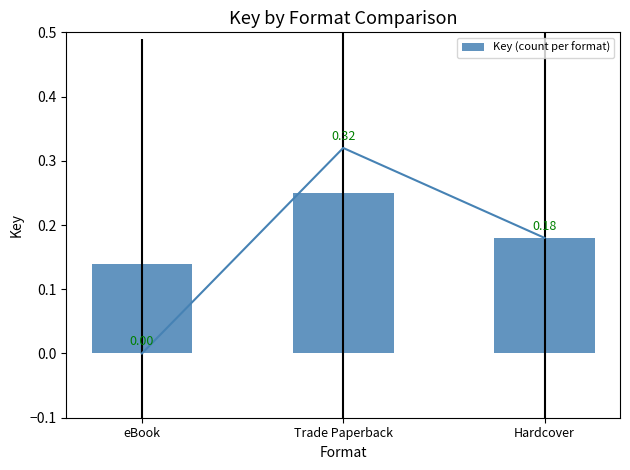

True or false: the data shows 0.2 at Hardcover.

True